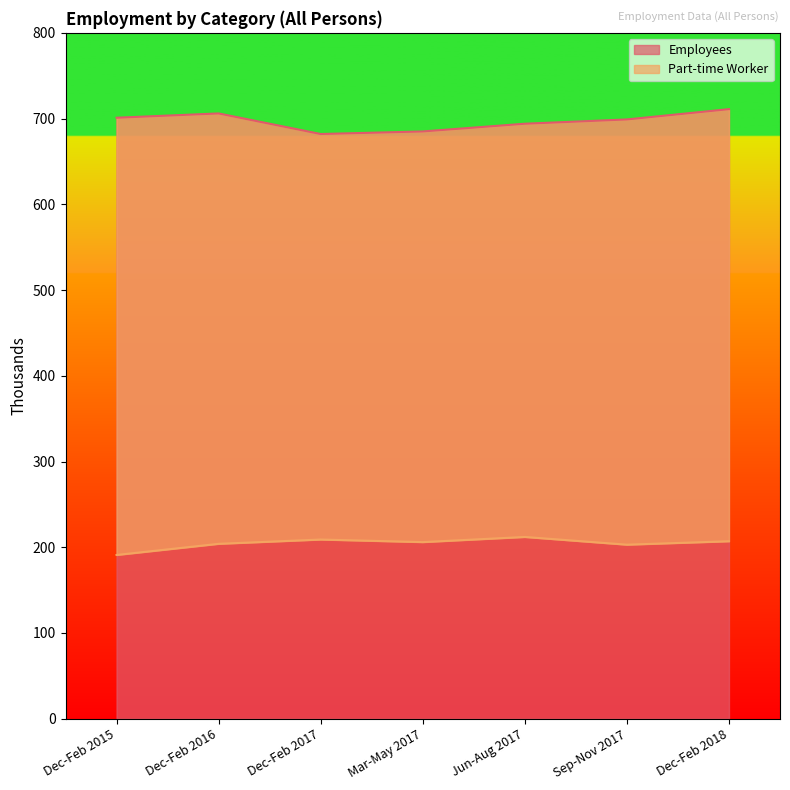

What is the difference between the maximum and second lowest values in the Employees series?

26